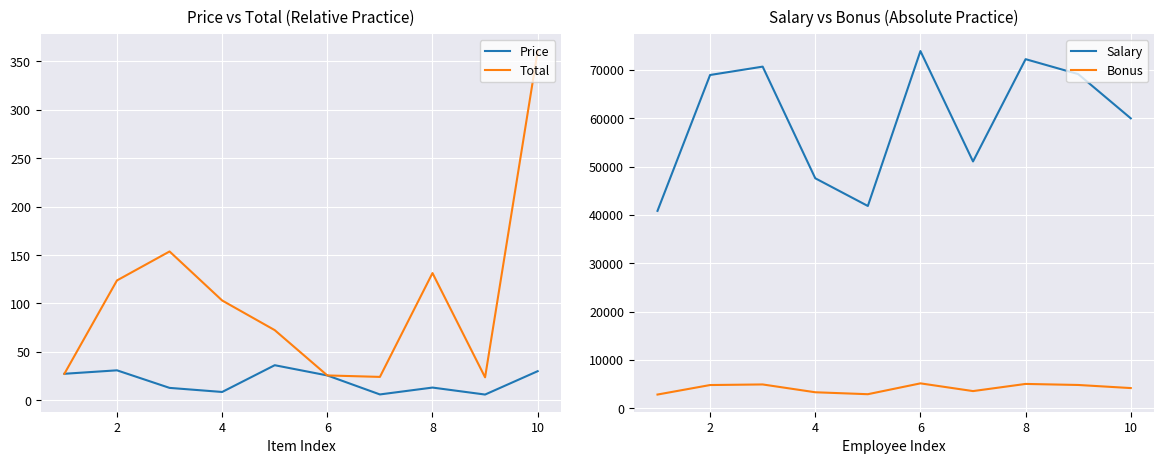

The value of Price at 4 is 8.6. True or false?

True